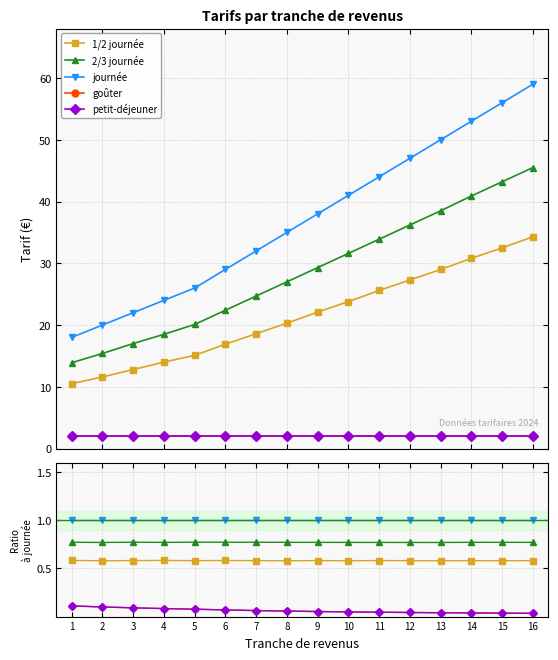

What is the value of the journée point at the 5th from the left?

1.0